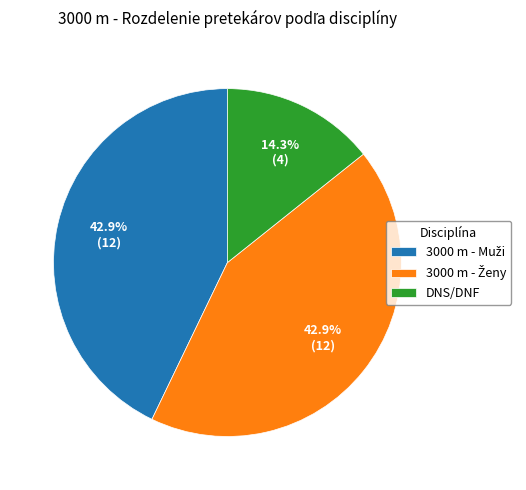

Does any single category account for the majority?

No